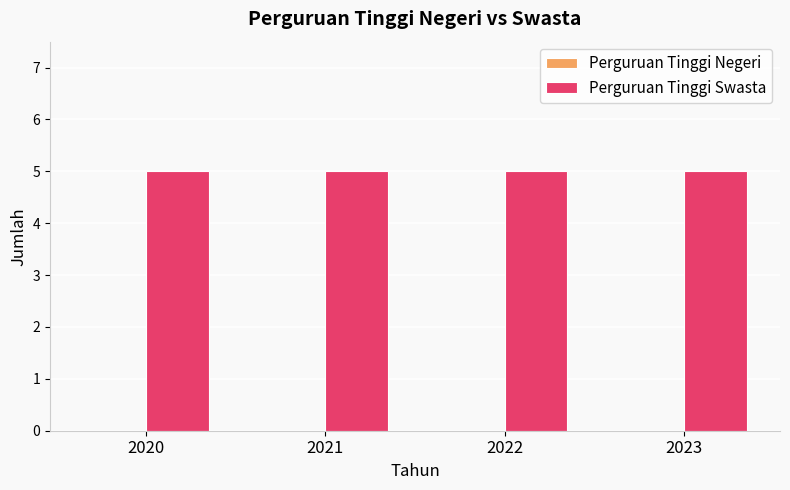

True or false: Perguruan Tinggi Swasta has a value of 5 at 2023.

True